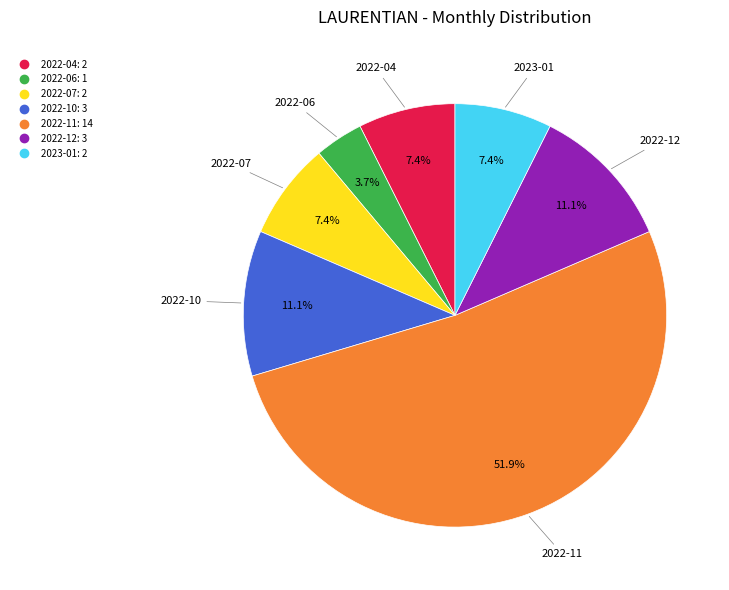

Which has a higher value, 2022-06 or 2022-04?

2022-04